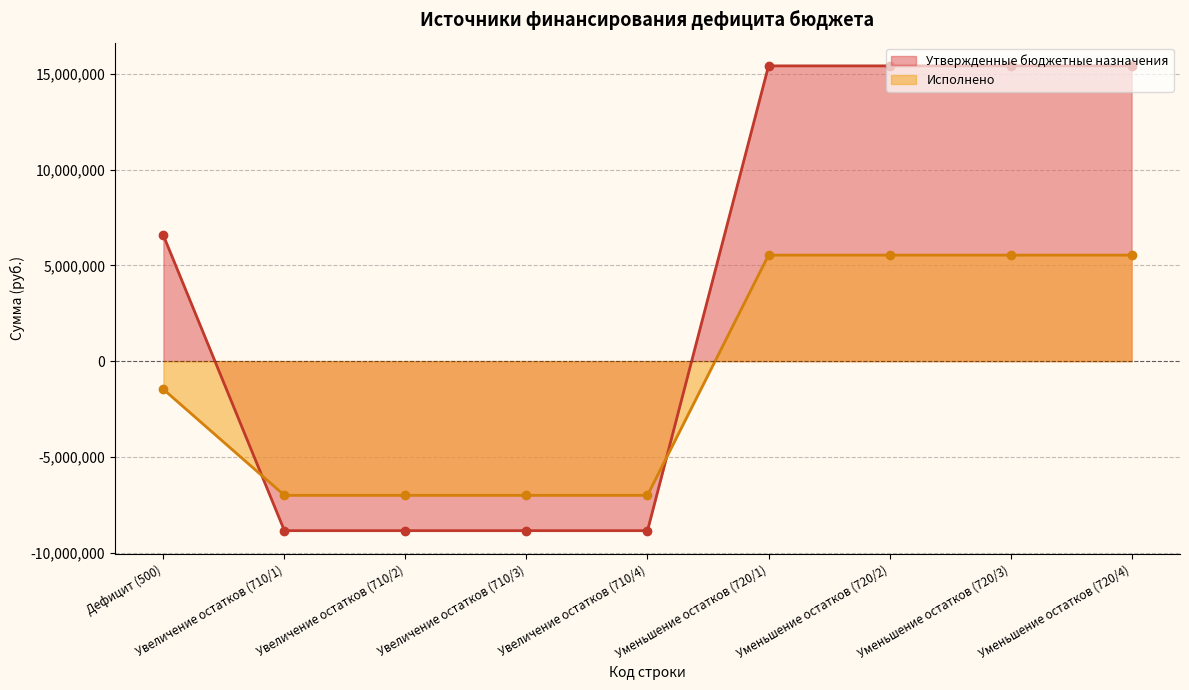

What is the difference between the highest and lowest values at Увеличение остатков (710/1)?

1844724.3